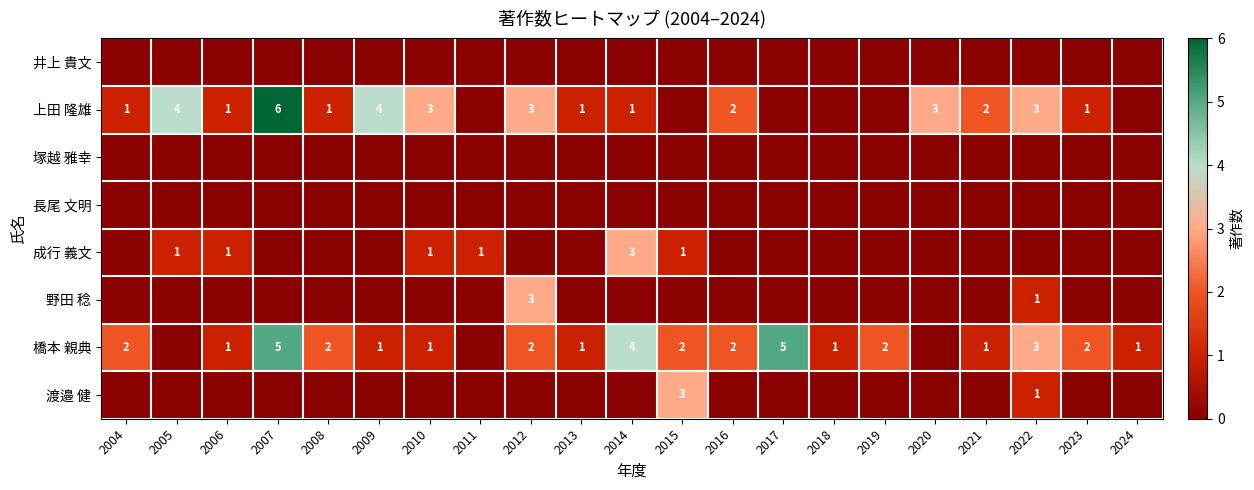

At how many categories does at least one series exceed 1?

16